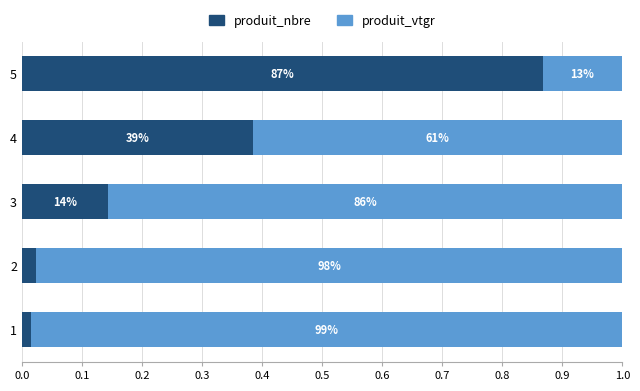

What are all the series names shown in the legend?

produit_nbre, produit_vtgr